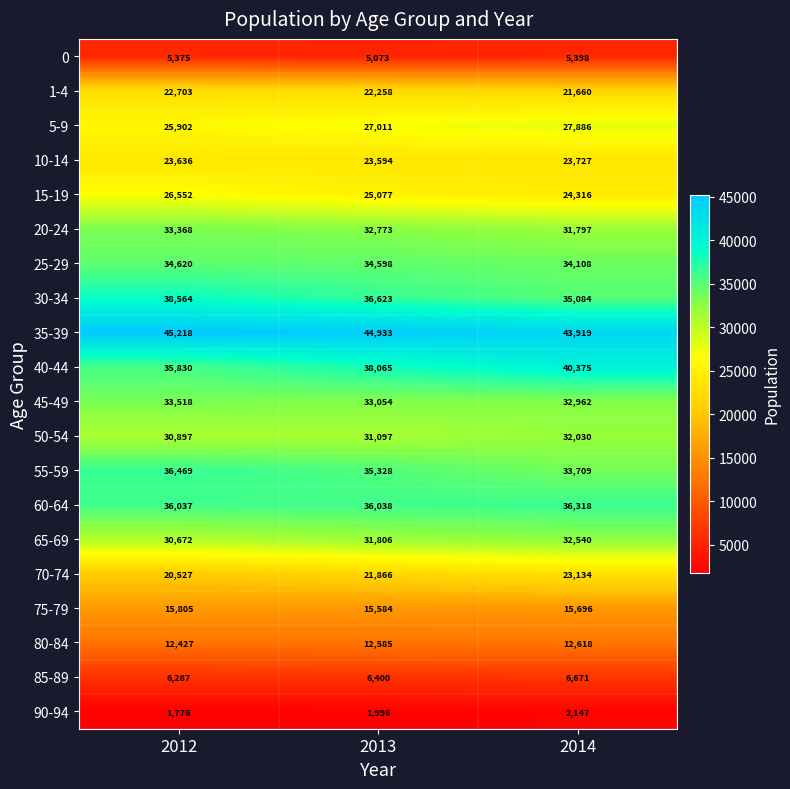

How many 80-84 values are between 12427 and 12618?

3